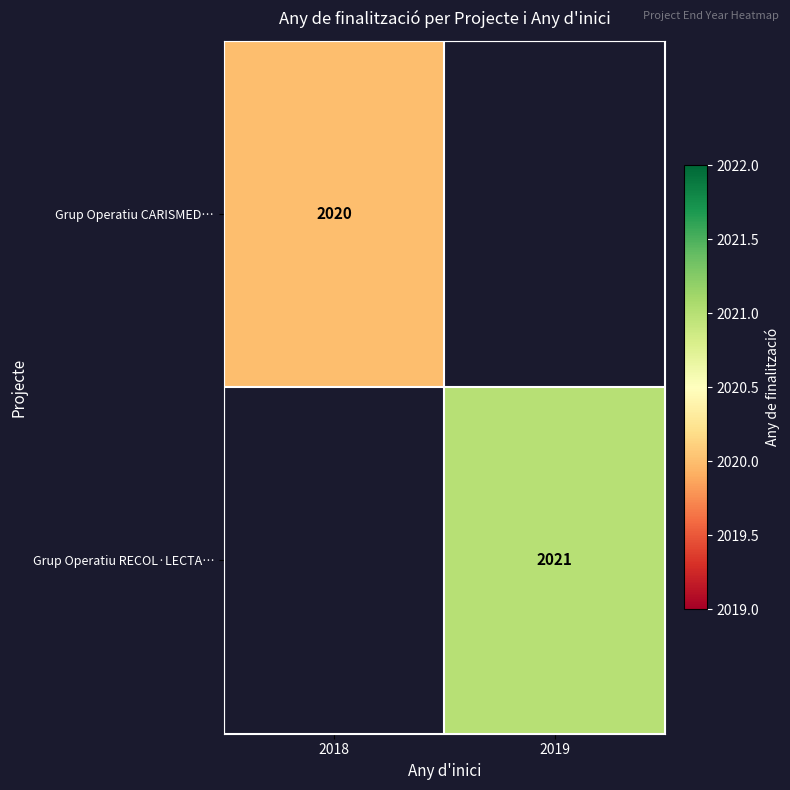

Is it true that Grup Operatiu CARISMED… equals 2020 at 2018?

True